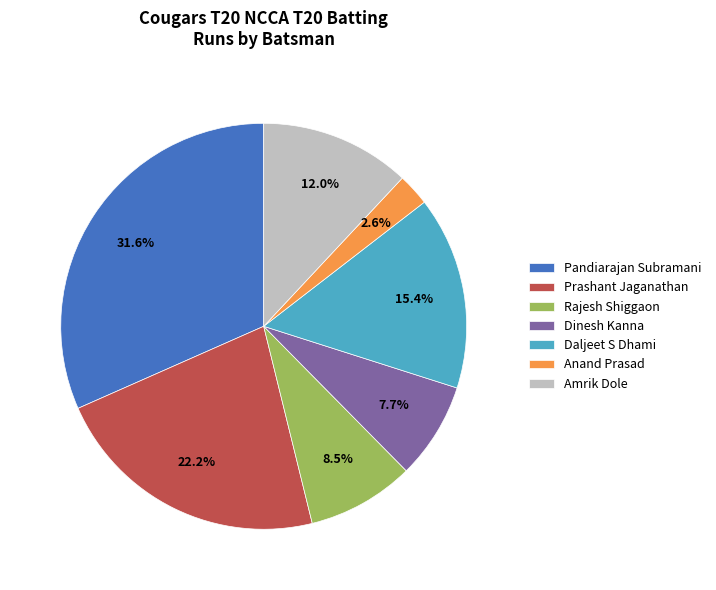

Approximately how many times larger is the value at Dinesh Kanna compared to Daljeet S Dhami?

0.5